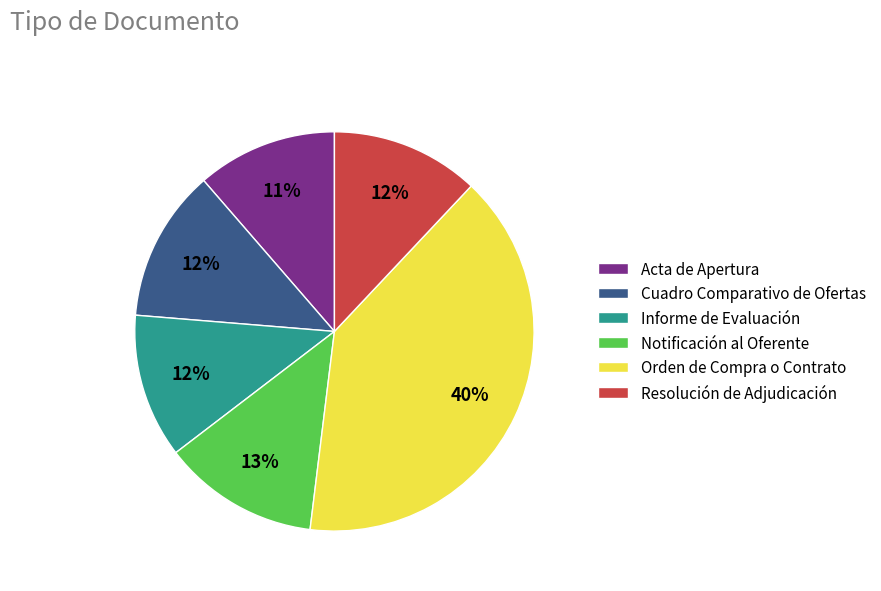

To the nearest percent, what portion does Notificación al Oferente represent?

13%